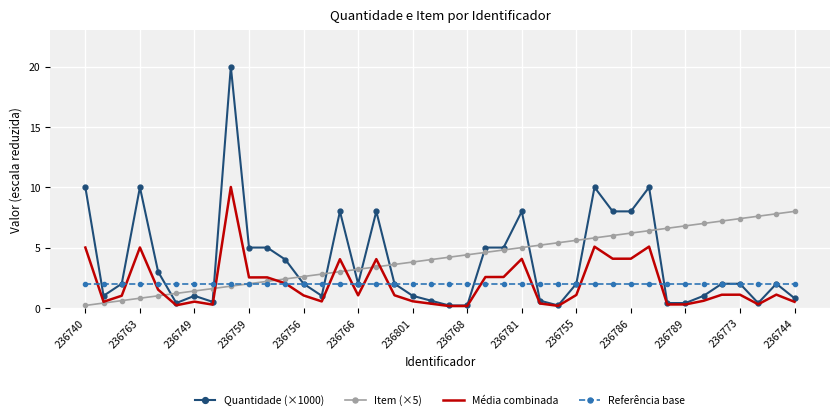

List the series in order of their peak value, highest first.

Quantidade (×1000), Média combinada, Item (×5), Referência base